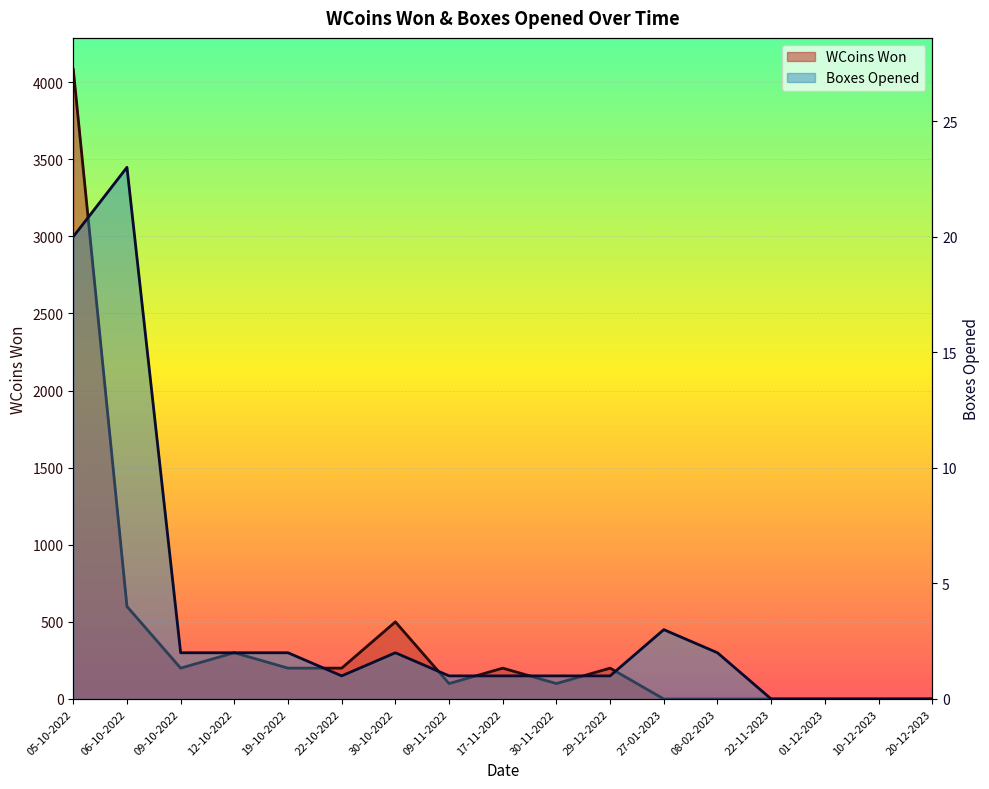

Which series has the largest total across all categories?

WCoins Won